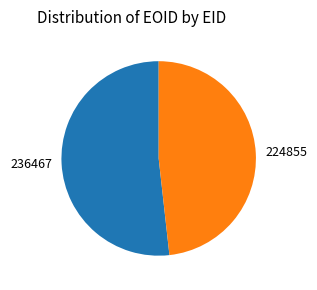

Rank the categories by value from lowest to highest.

224855, 236467